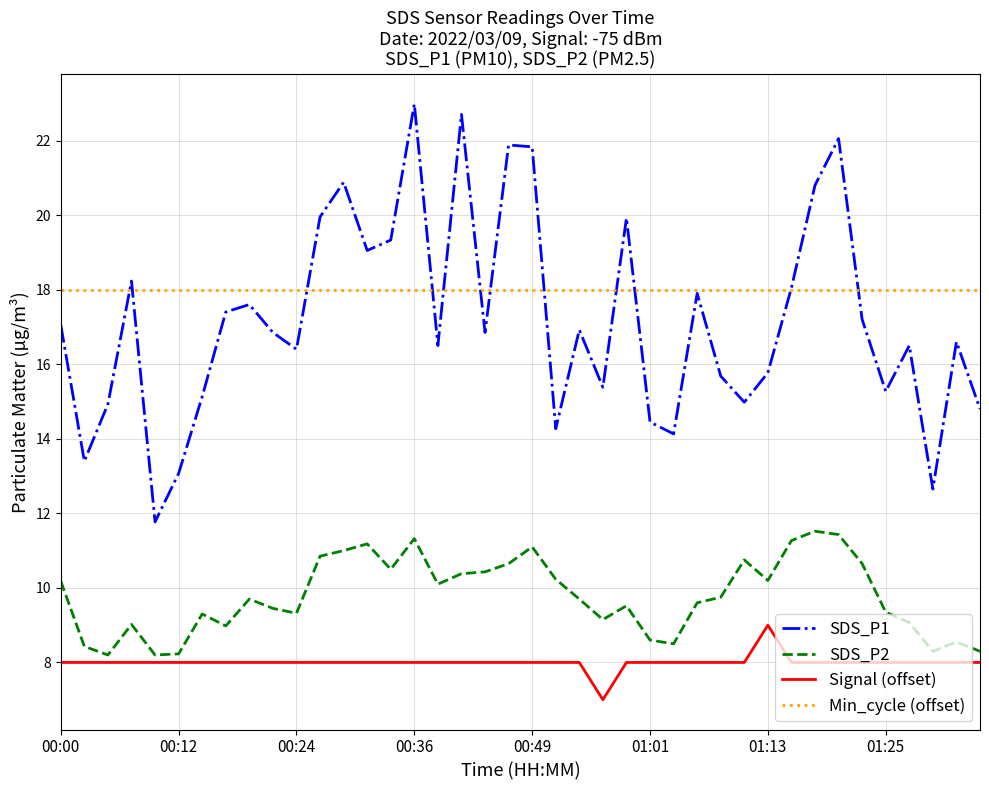

Which series has the widest spread of values?

SDS_P1